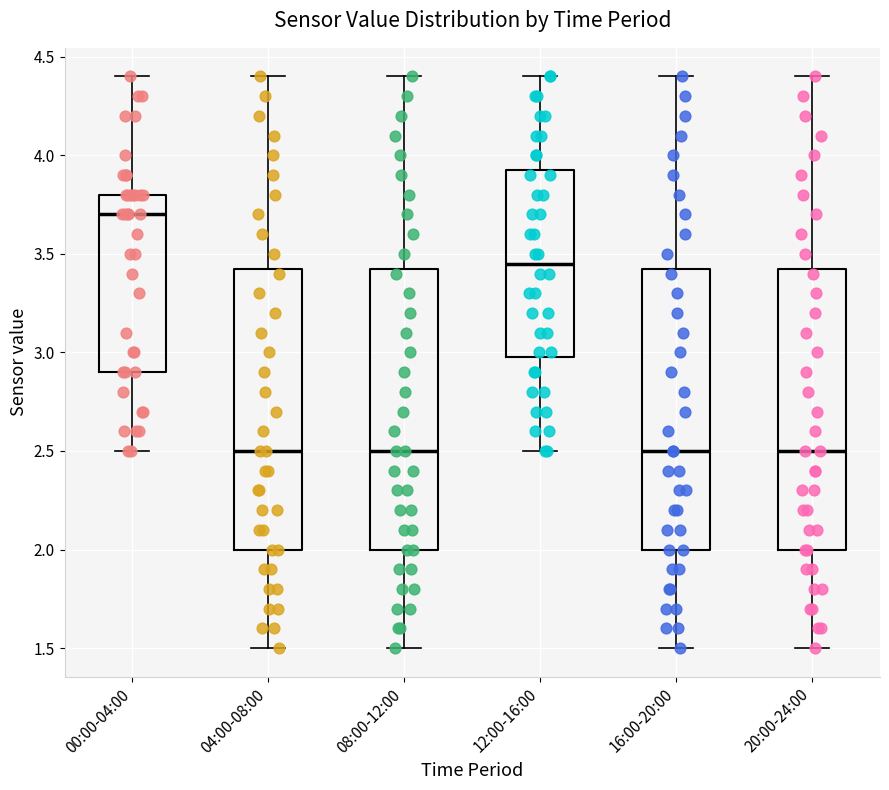

Reading left to right, transcribe this box plot: for each box, give where its median line is, the range the box spans, and where its two whiskers end, as read against the y-axis. The values are not printed on the chart, so give them approximately, as read against the axis.

00:00-04:00: median 3.70, box 2.90 to 3.80, whiskers 2.50 to 4.40
04:00-08:00: median 2.50, box 2.00 to 3.45, whiskers 1.50 to 4.40
08:00-12:00: median 2.50, box 2.00 to 3.45, whiskers 1.50 to 4.40
12:00-16:00: median 3.45, box 3.00 to 3.95, whiskers 2.50 to 4.40
16:00-20:00: median 2.50, box 2.00 to 3.45, whiskers 1.50 to 4.40
20:00-24:00: median 2.50, box 2.00 to 3.45, whiskers 1.50 to 4.40